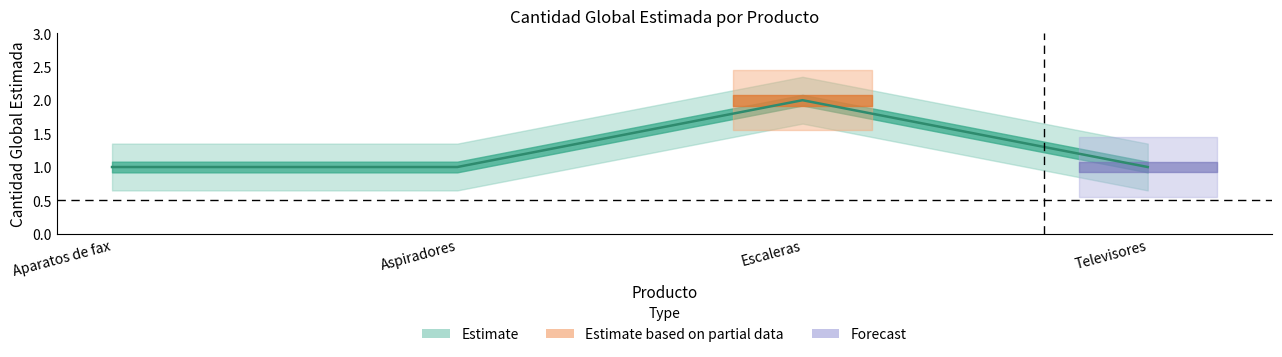

How many lines are shown in the chart?

1